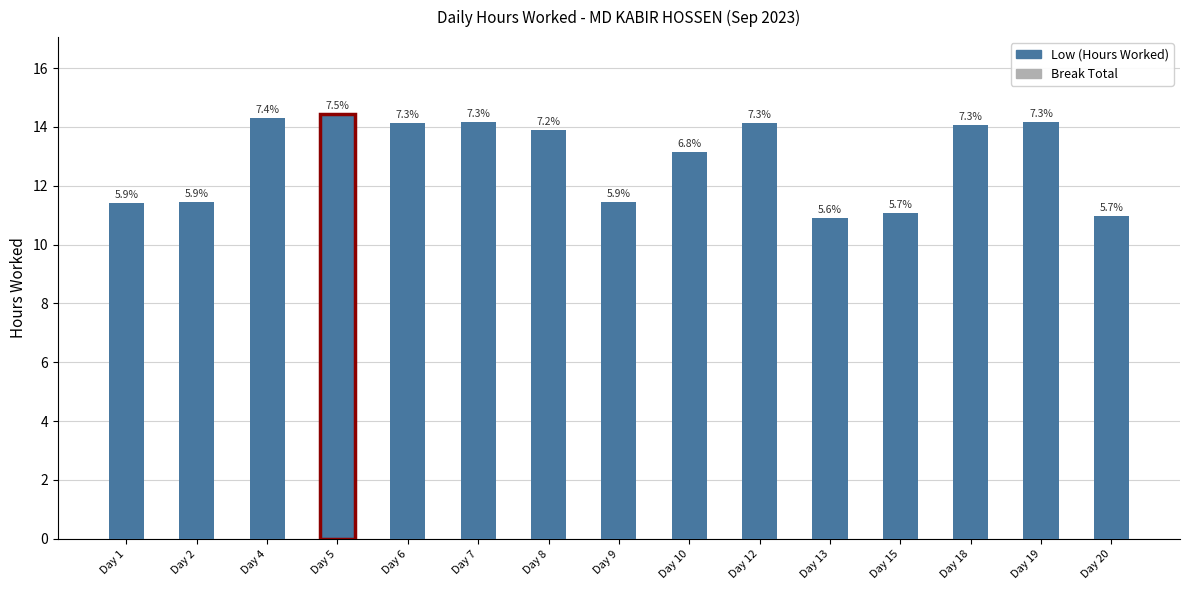

Does the chart contain any negative values?

No